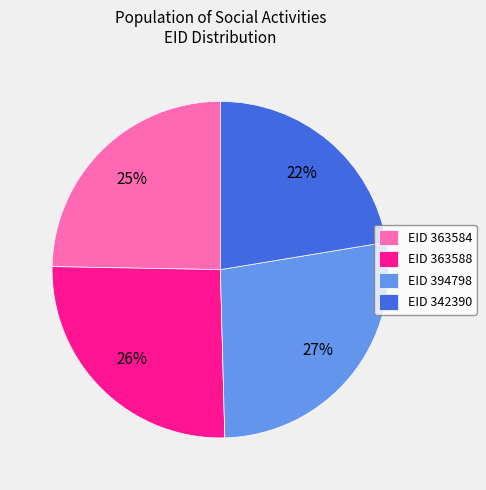

Is it true that EID 394798 is 15% of the pie?

False